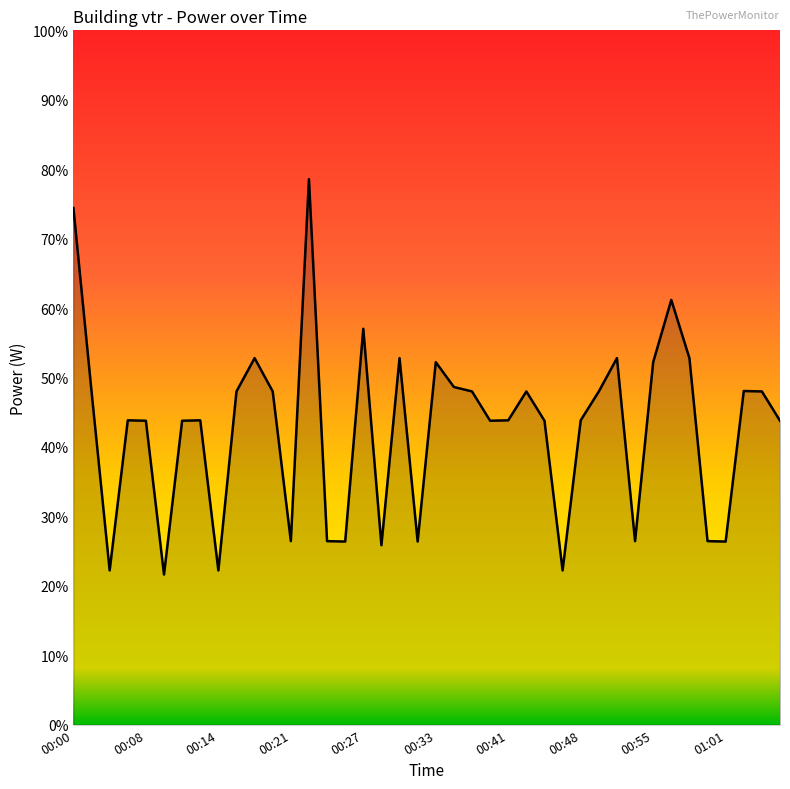

What is the minimum value shown in the chart?

21.6